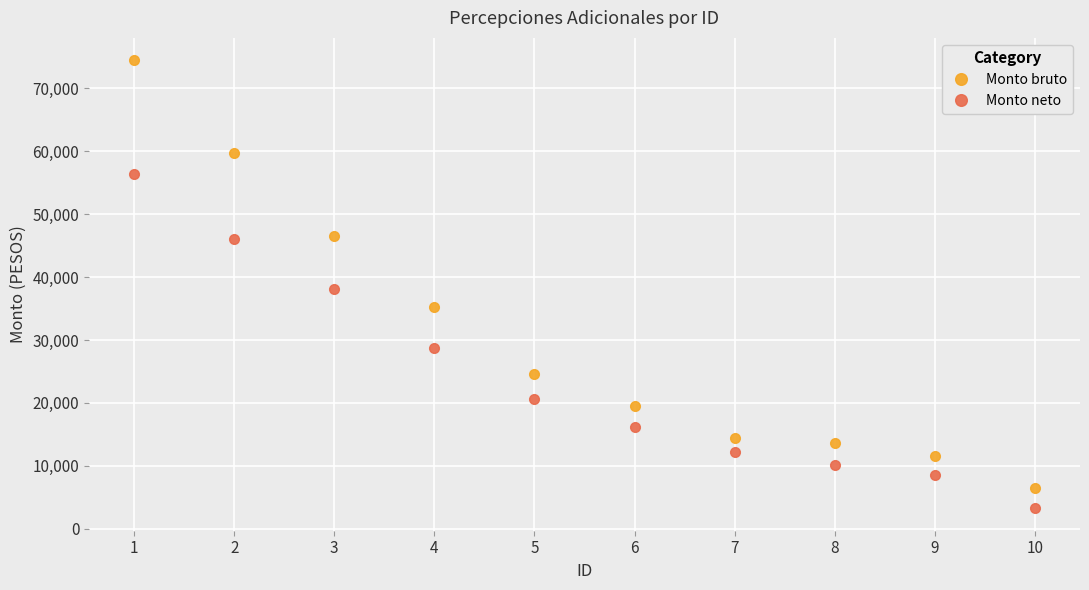

How many lines are shown in the chart?

2